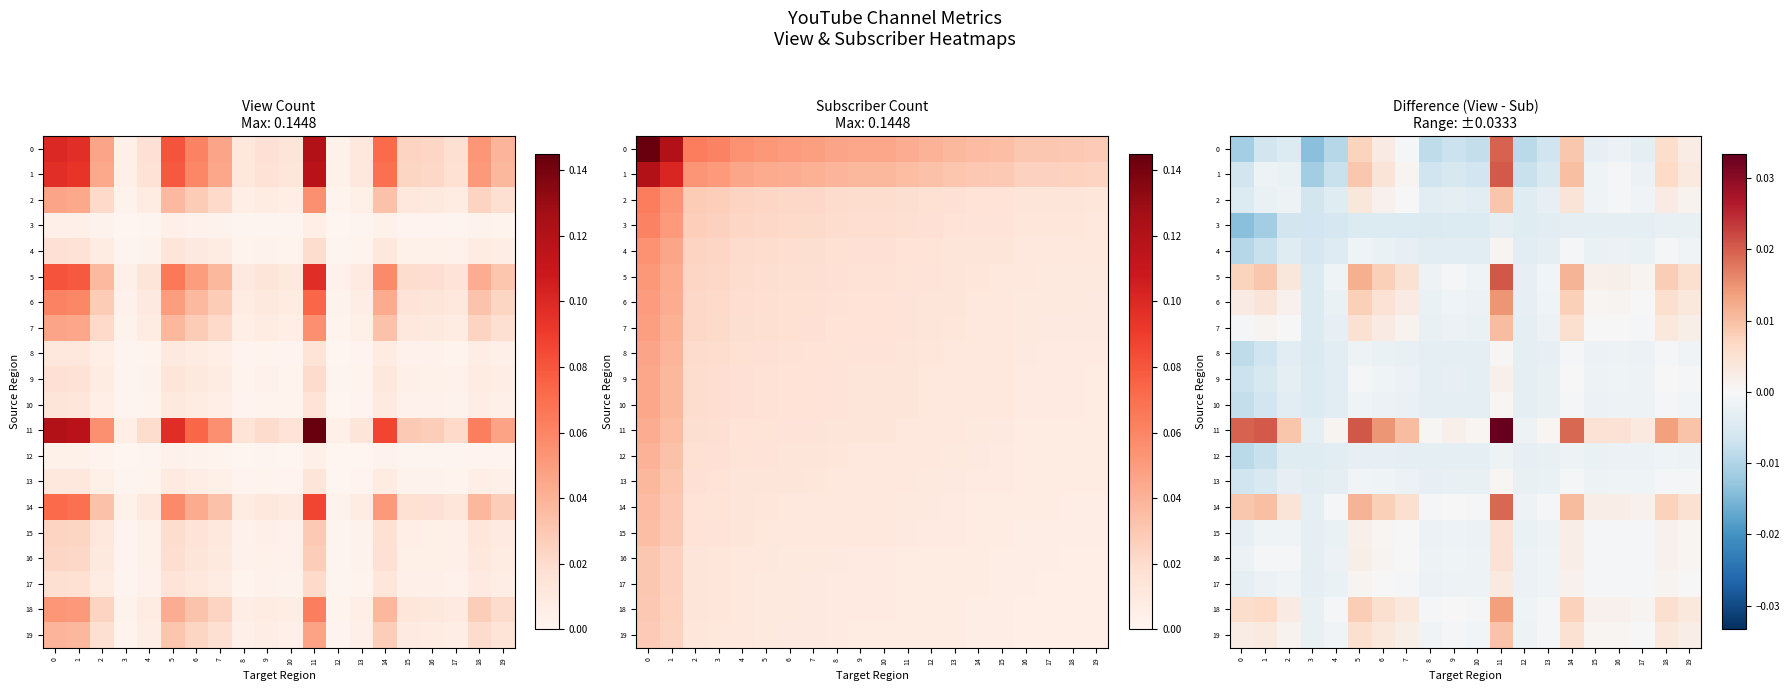

Is the value of 2 at 3 greater than the value of 0 at 13?

Yes